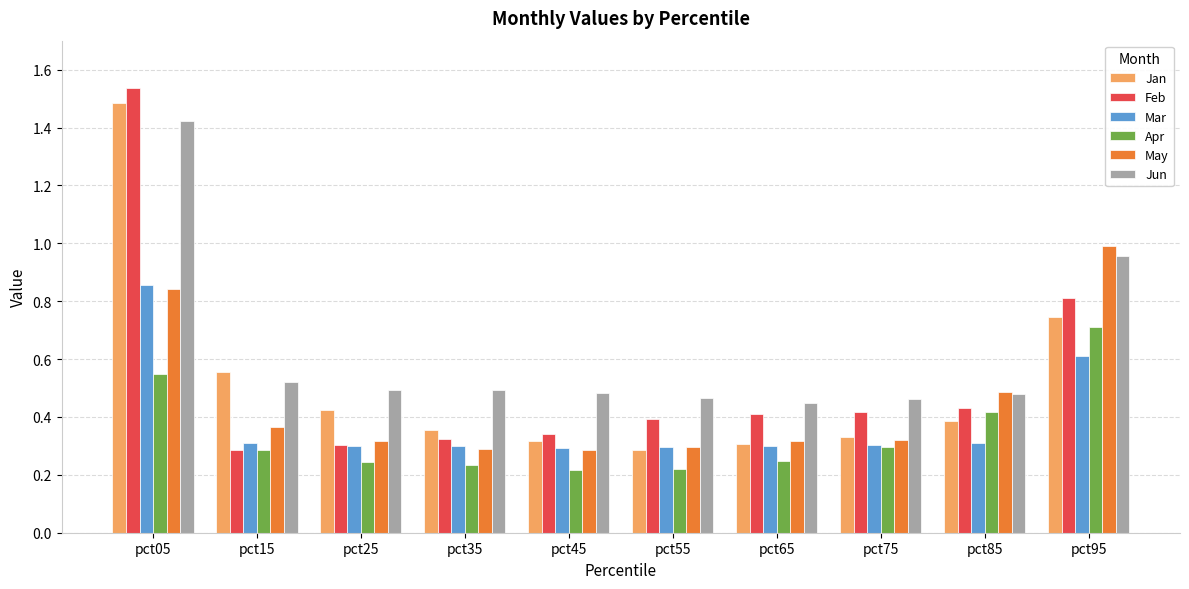

Which category has the highest value in the Jun series?

pct05